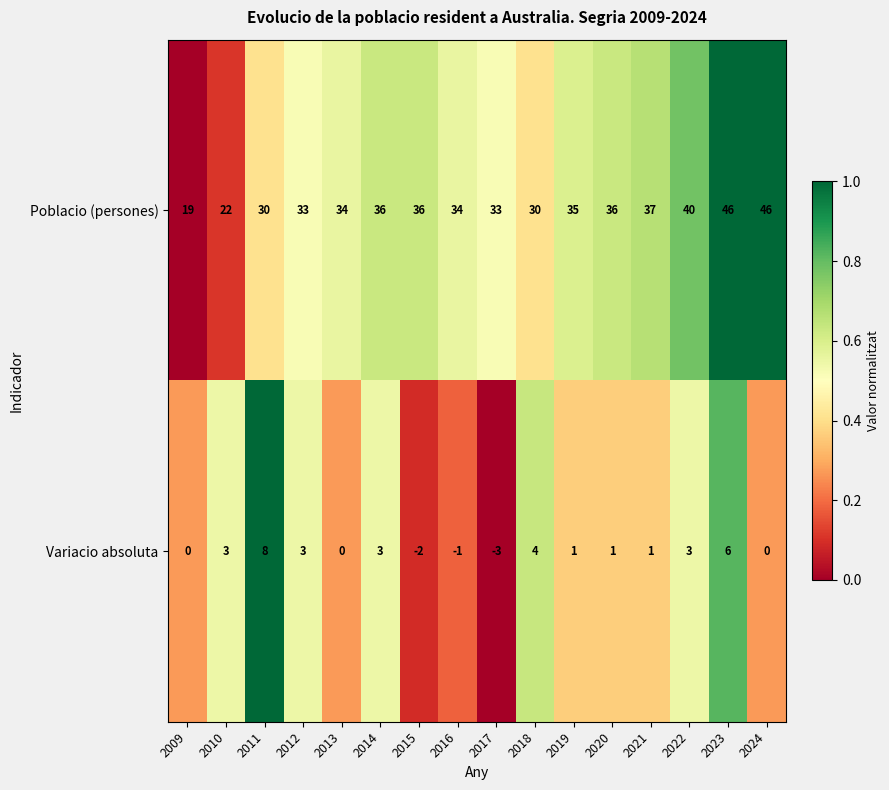

What value does the Poblacio (persones) series have at 2011?

30